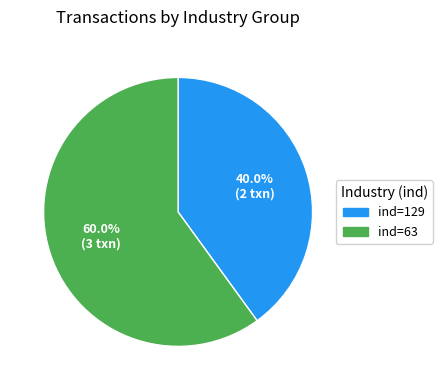

How many segments does this pie chart have?

2